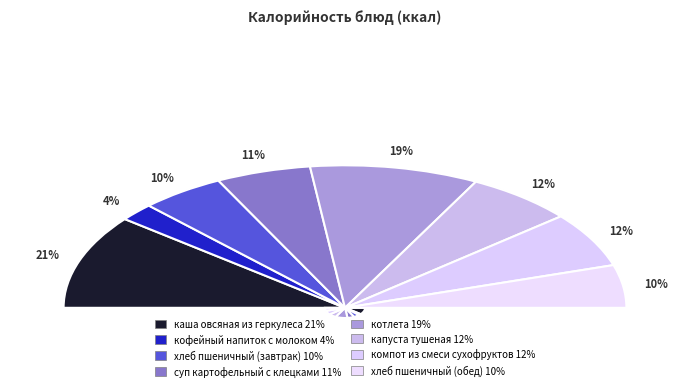

Count the number of slices in the pie.

8